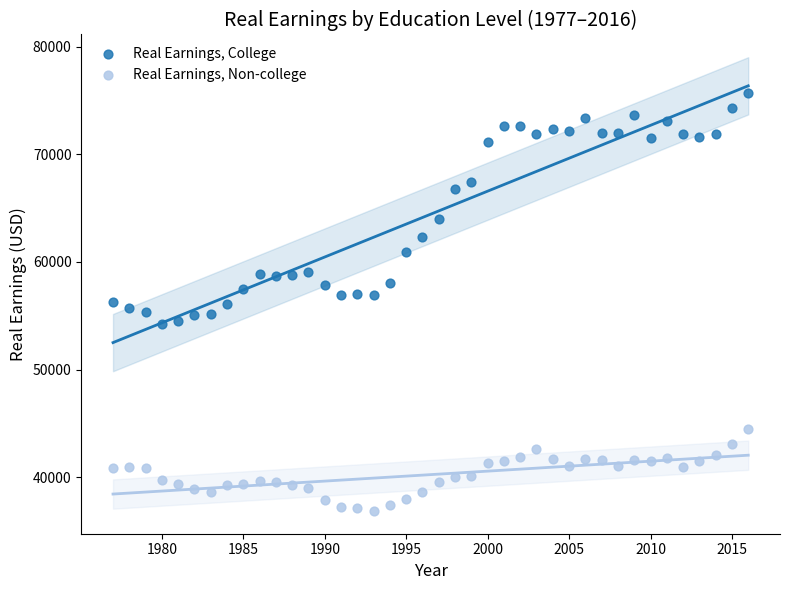

What are all the series names shown in the legend?

Real Earnings, College, Real Earnings, Non-college